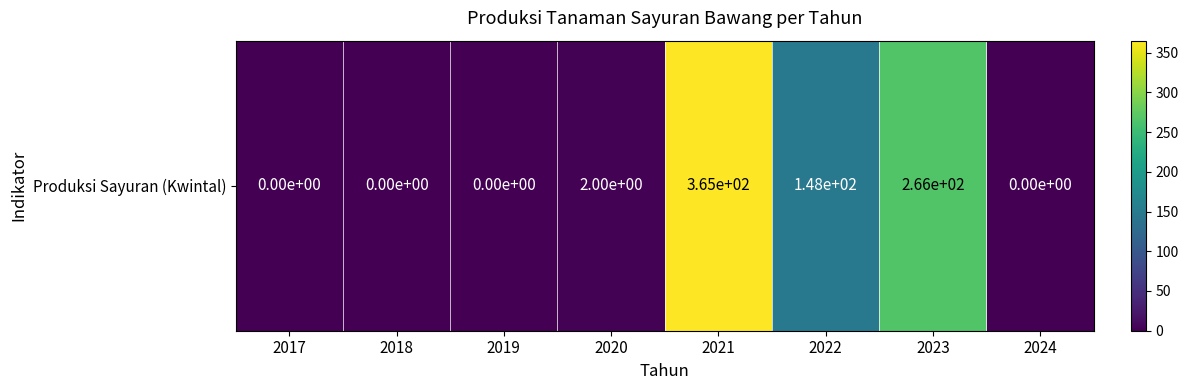

List the labels in order of value, smallest first.

2017, 2018, 2019, 2024, 2020, 2022, 2023, 2021